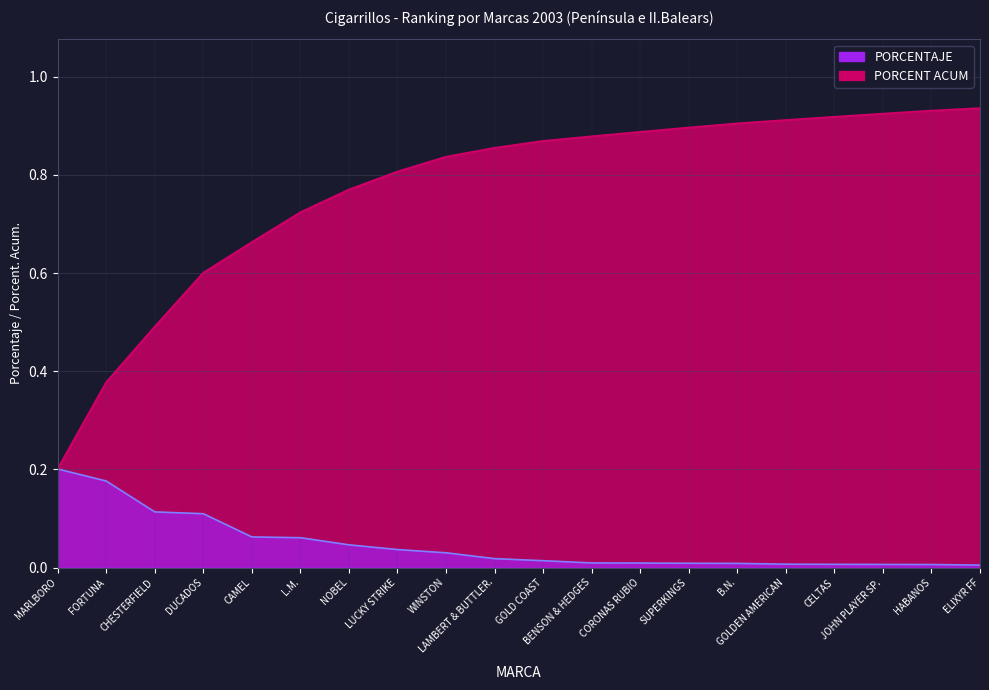

Reading left to right, transcribe all the data shown in this chart.

PORCENTAJE: 0.2	0.2	0.1	0.1	0.1	0.1	0.0	0.0	0.0	0.0	0.0	0.0	0.0	0.0	0.0	0.0	0.0	0.0	0.0	0.0
PORCENT ACUM: 0.2	0.4	0.5	0.6	0.7	0.7	0.8	0.8	0.8	0.9	0.9	0.9	0.9	0.9	0.9	0.9	0.9	0.9	0.9	0.9